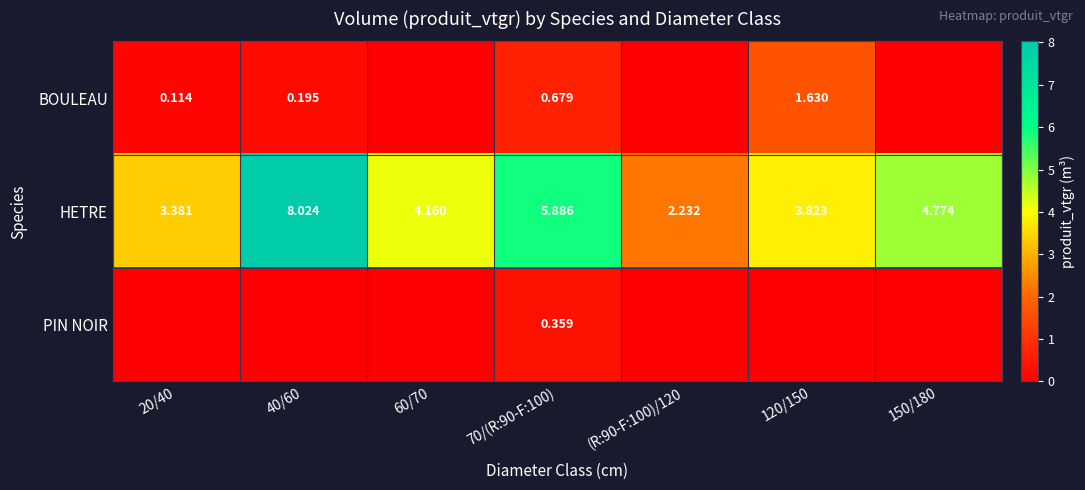

At 60/70, list the series in order from largest to smallest.

HETRE, BOULEAU, PIN NOIR